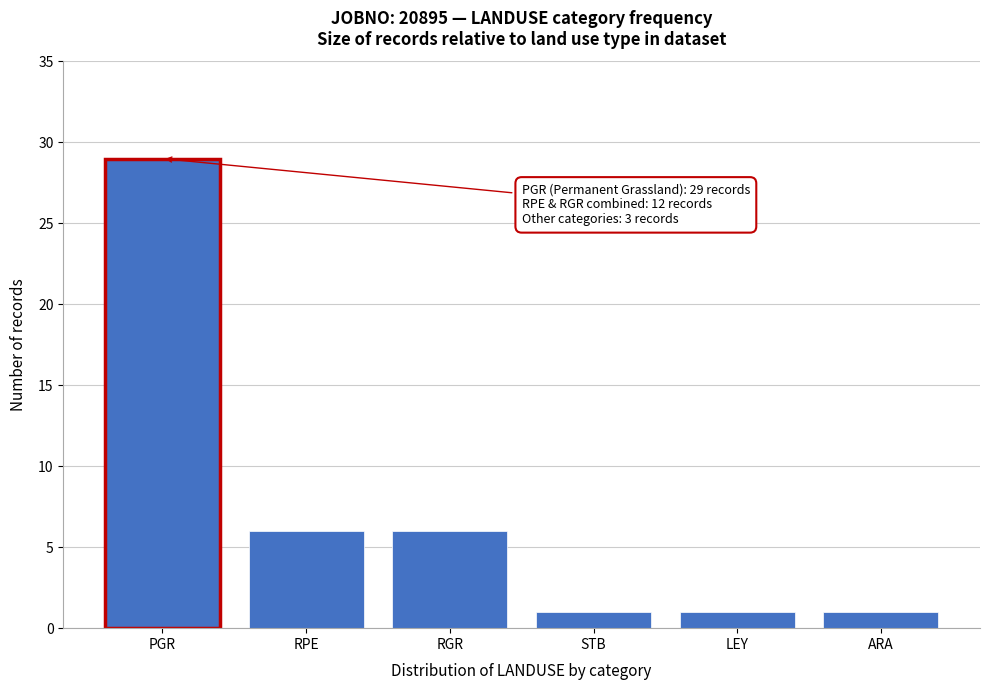

Reading right to left, list all the values displayed in this chart.

ARA=1	LEY=1	STB=1	RGR=6	RPE=6	PGR=29